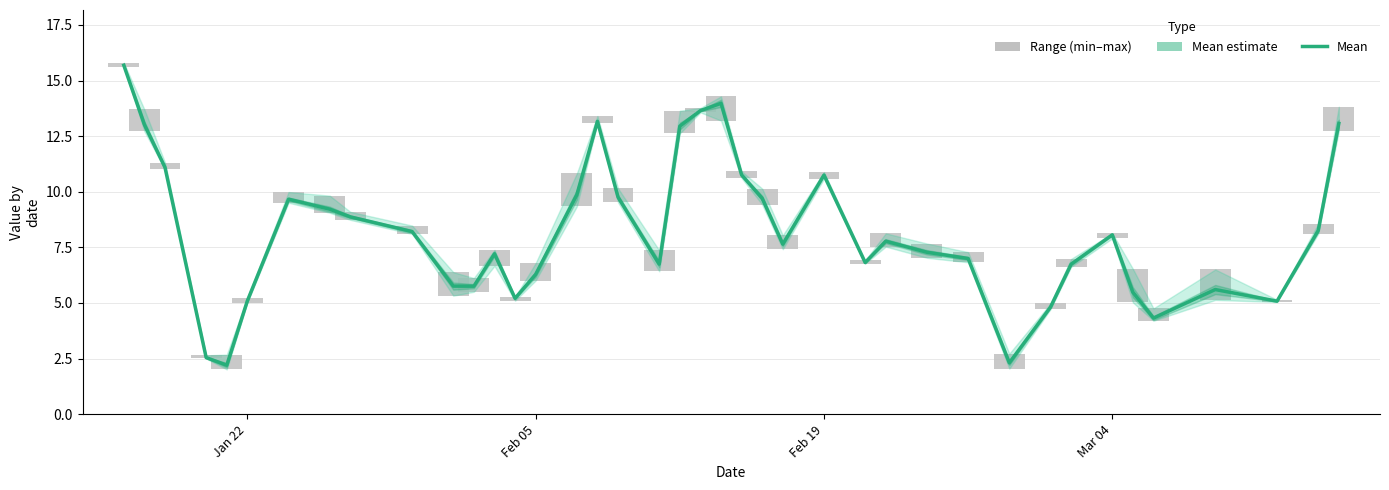

The chart shows a value of 14.9 at 15. True or false?

False